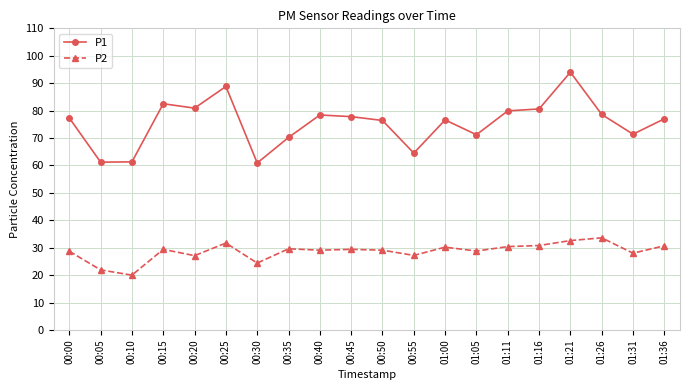

What is the difference between the maximum and minimum values in the P2 series?

13.6